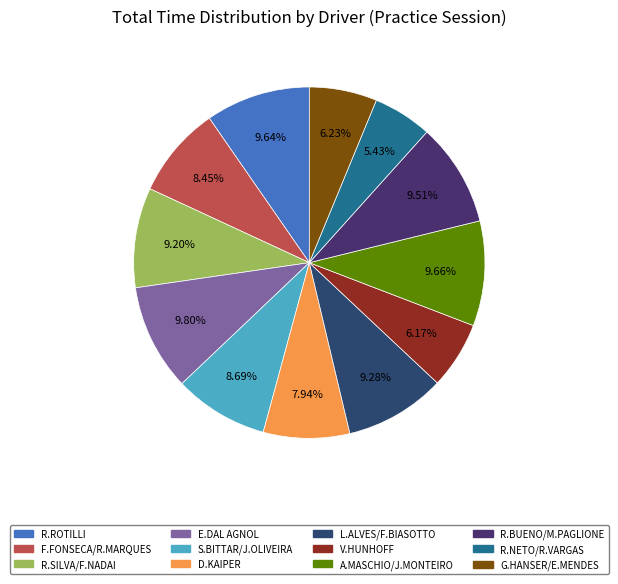

Does any single category account for the majority?

No